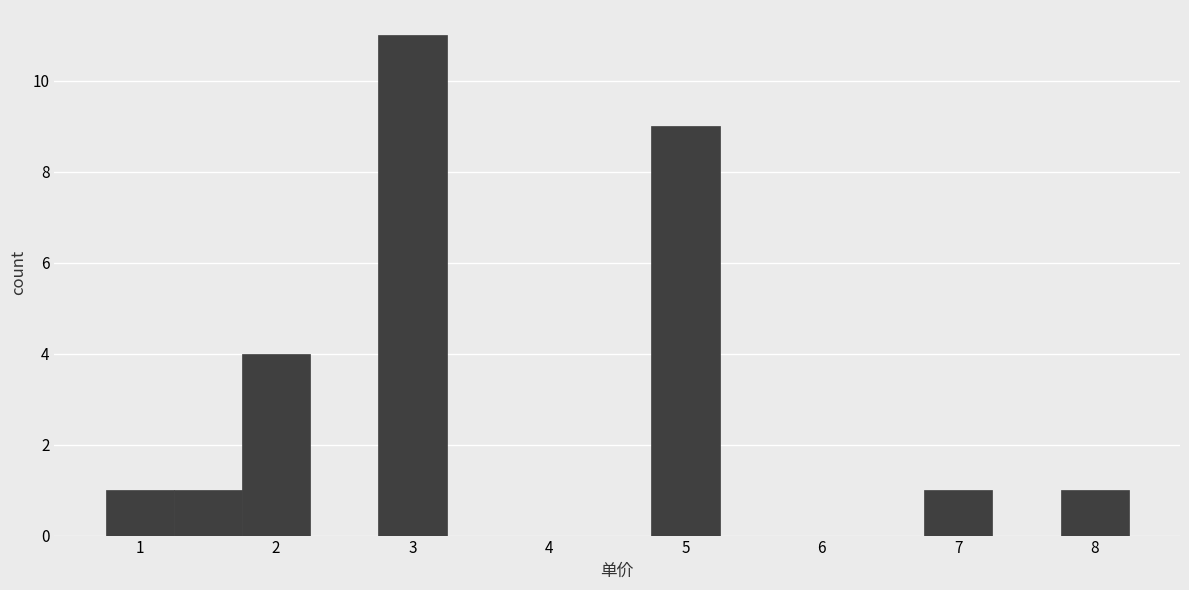

Over which range of the x-axis is the bar tallest?

2.75 to 3.25